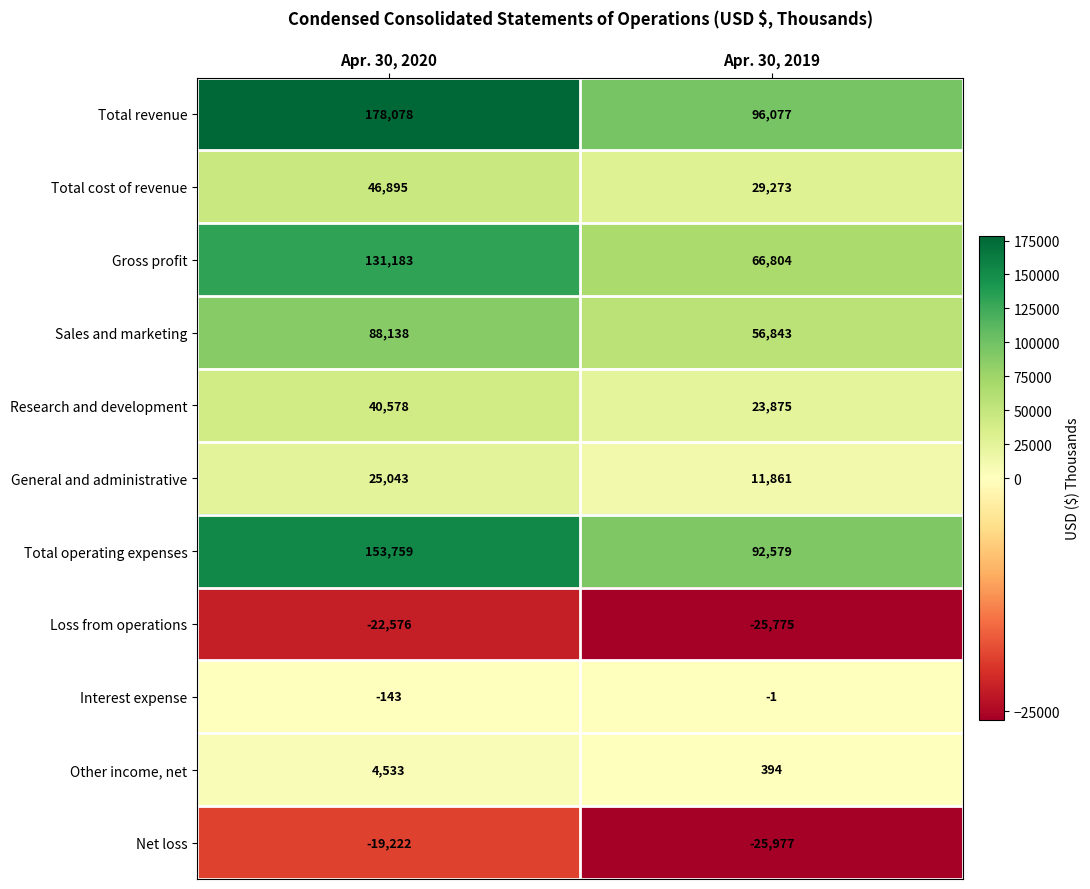

What is the sum of the Net loss values at Apr. 30, 2019 and Apr. 30, 2020?

-45199